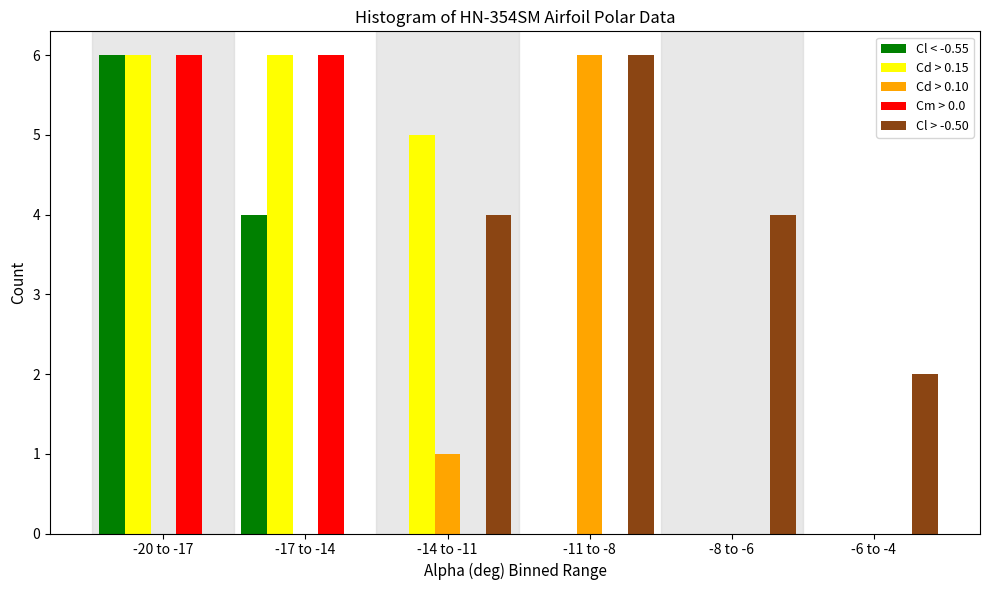

Reading left to right, transcribe all the data shown in this chart.

Cl < -0.55: -20 to -17=6	-17 to -14=4	-14 to -11=0	-11 to -8=0	-8 to -6=0	-6 to -4=0
Cd > 0.15: -20 to -17=6	-17 to -14=6	-14 to -11=5	-11 to -8=0	-8 to -6=0	-6 to -4=0
Cd > 0.10: -20 to -17=0	-17 to -14=0	-14 to -11=1	-11 to -8=6	-8 to -6=0	-6 to -4=0
Cm > 0.0: -20 to -17=6	-17 to -14=6	-14 to -11=0	-11 to -8=0	-8 to -6=0	-6 to -4=0
Cl > -0.50: -20 to -17=0	-17 to -14=0	-14 to -11=4	-11 to -8=6	-8 to -6=4	-6 to -4=2